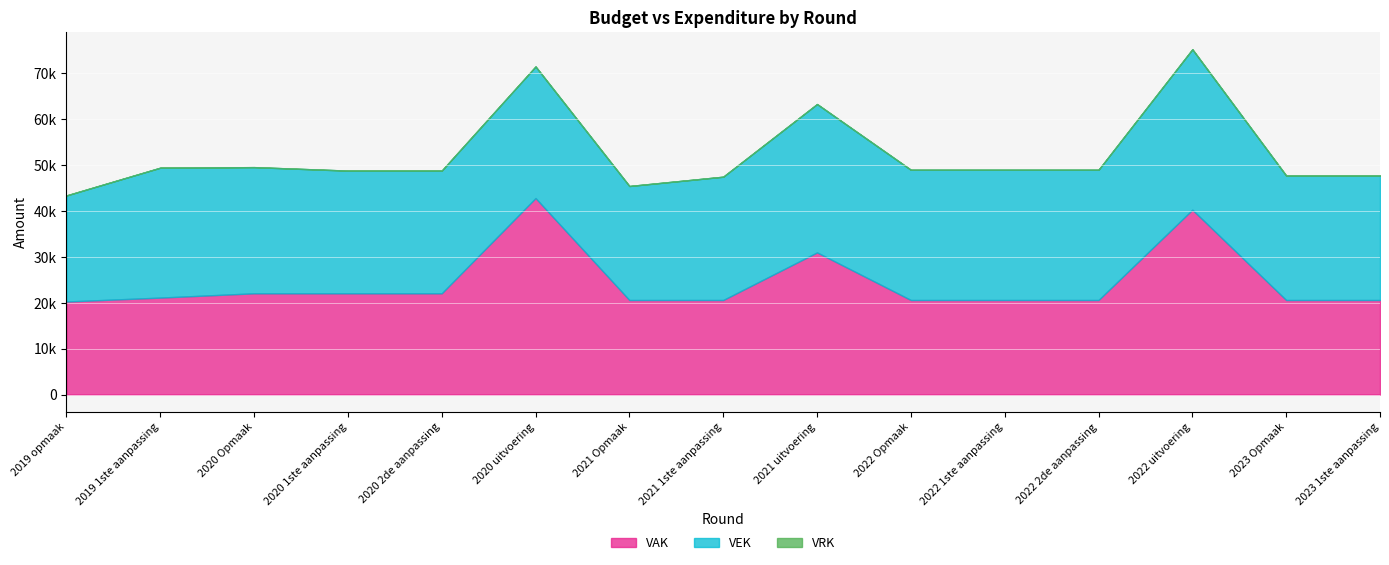

At which label does VAK reach its peak?

2020 uitvoering